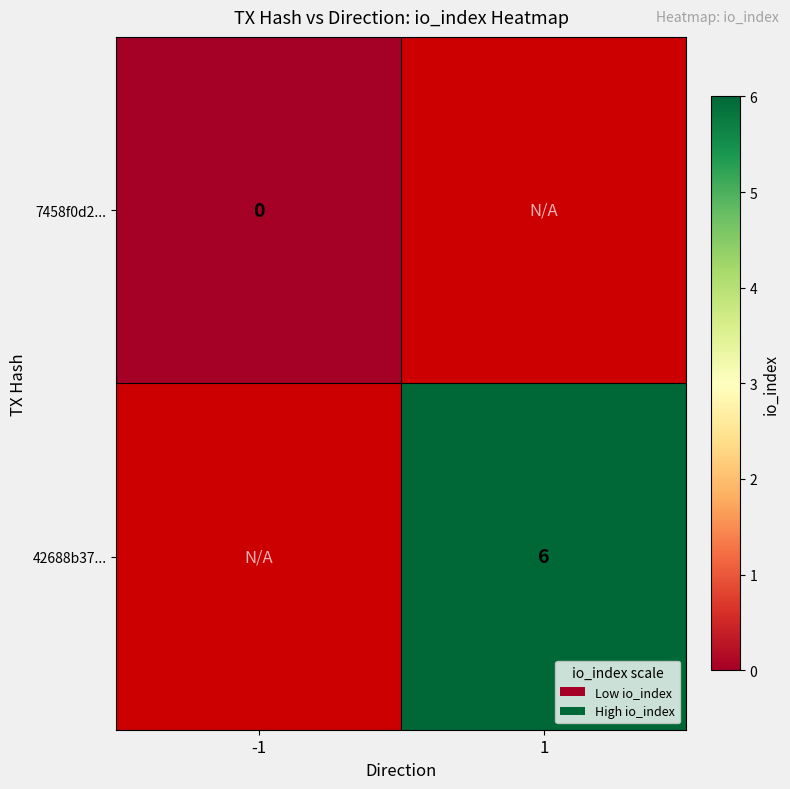

List the series in order of their overall mean, lowest first.

7458f0d2..., 42688b37...